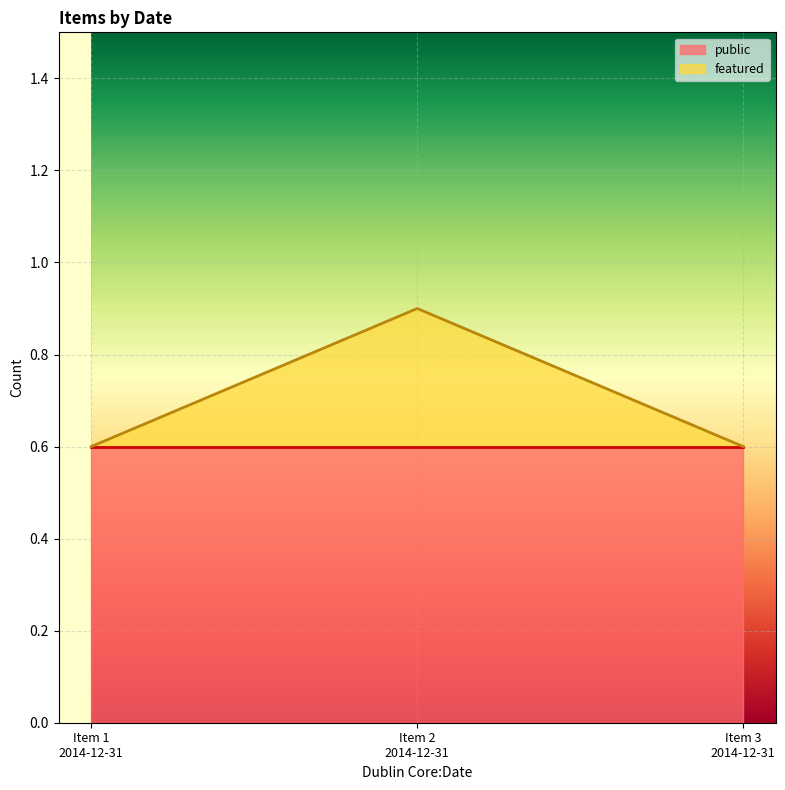

What is the highest value of the public series?

0.6